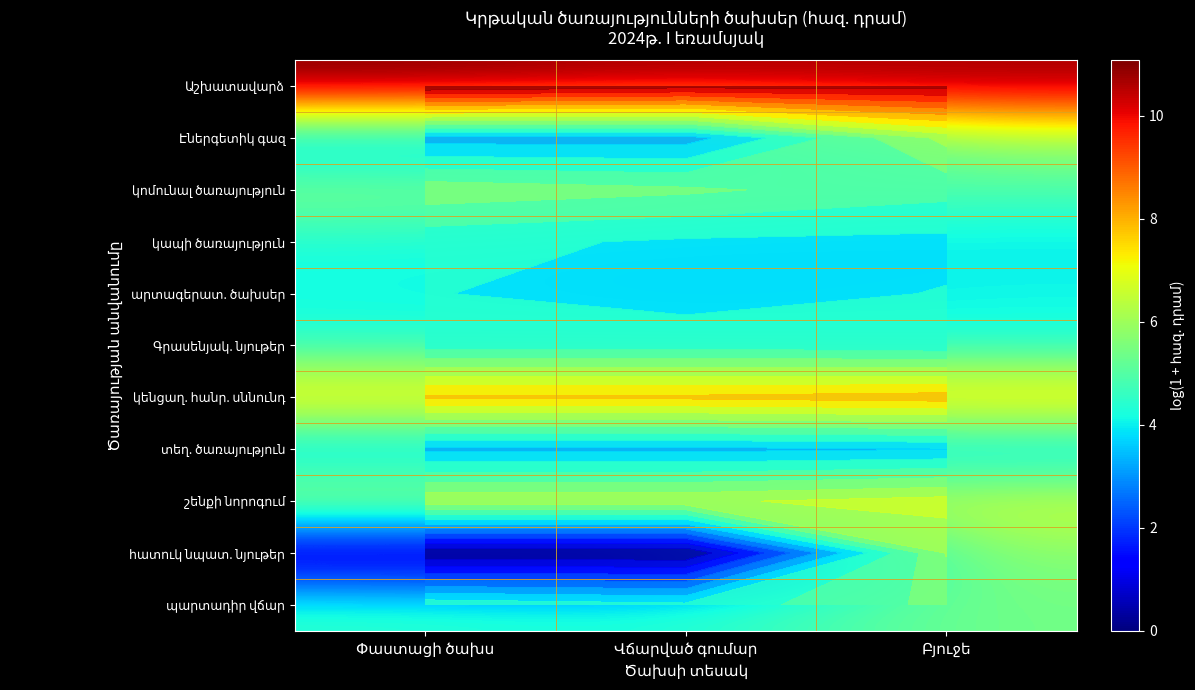

What is the spread (max minus min) of values at Փաստացի ծախս?

11.1